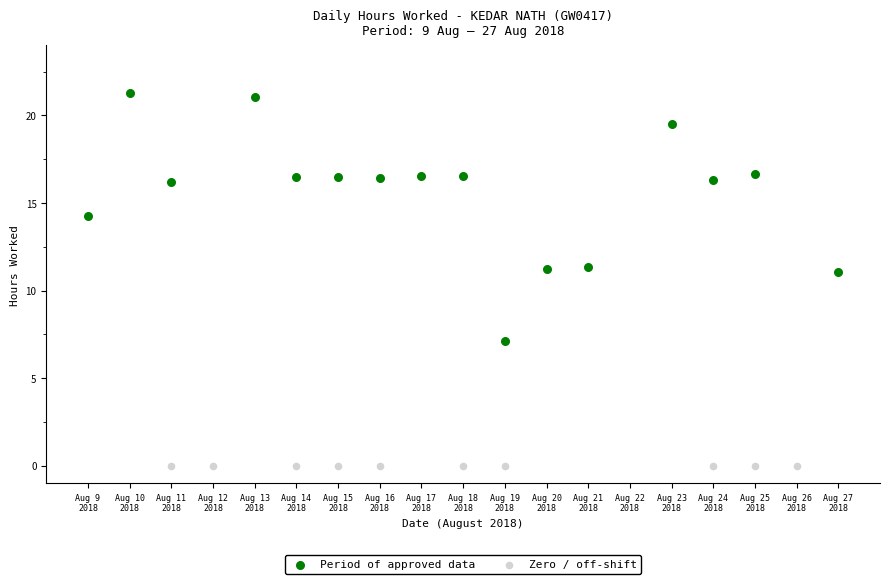

Which series reaches the maximum Y coordinate?

Period of approved data